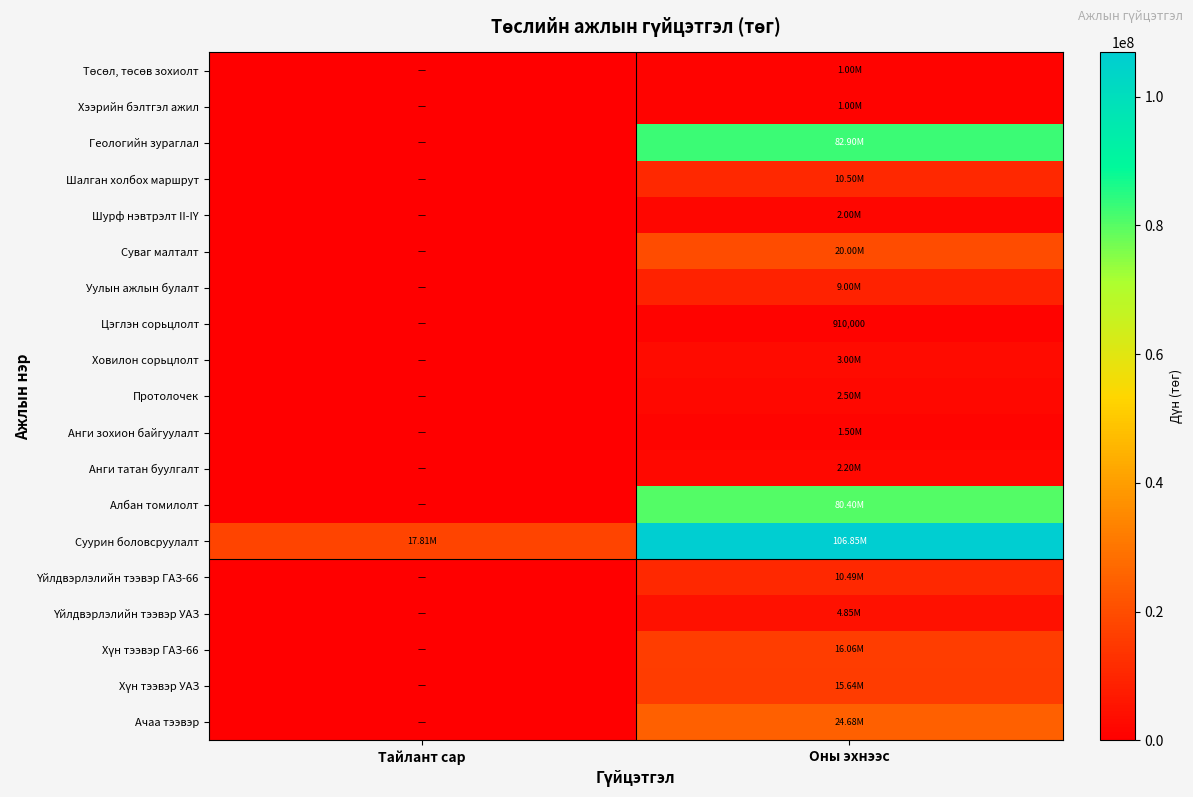

At which category does the chart reach its minimum across all series?

Тайлант сар